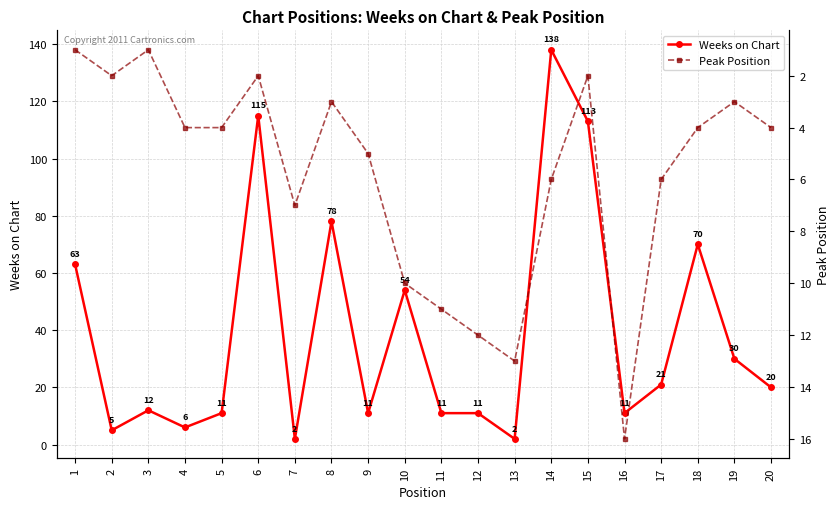

What is the sum of the Weeks on Chart values at 16 and 5?

22